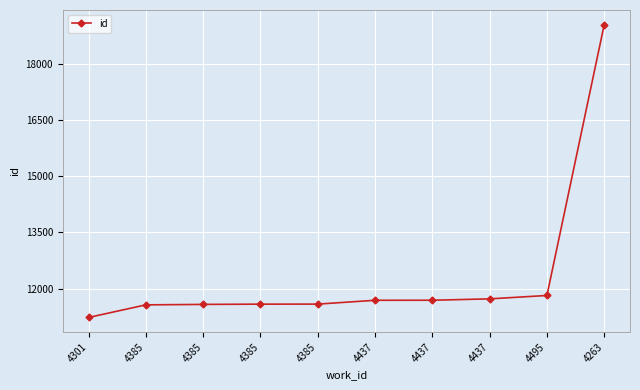

How many categories are shown in the chart?

10